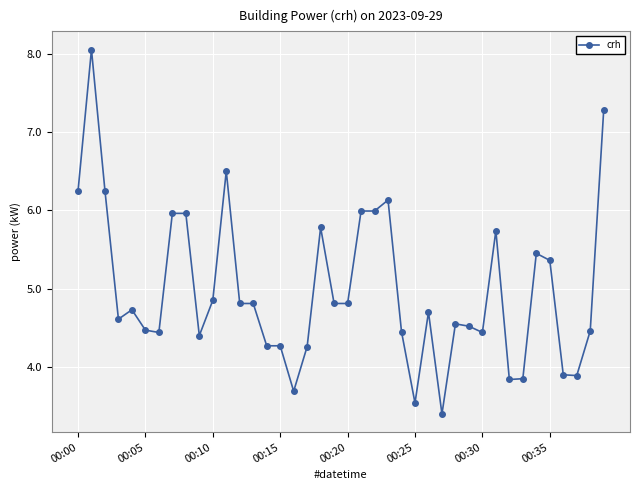

What is the average value?

5.0